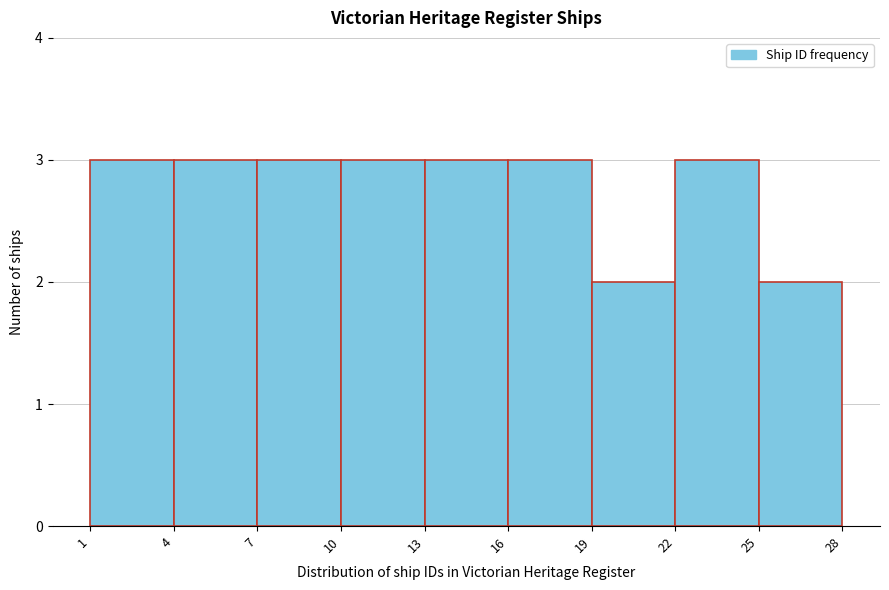

How tall is the bar that spans 25 to 28 on the x-axis? The values are not printed on the chart, so give them approximately, as read against the axis.

2